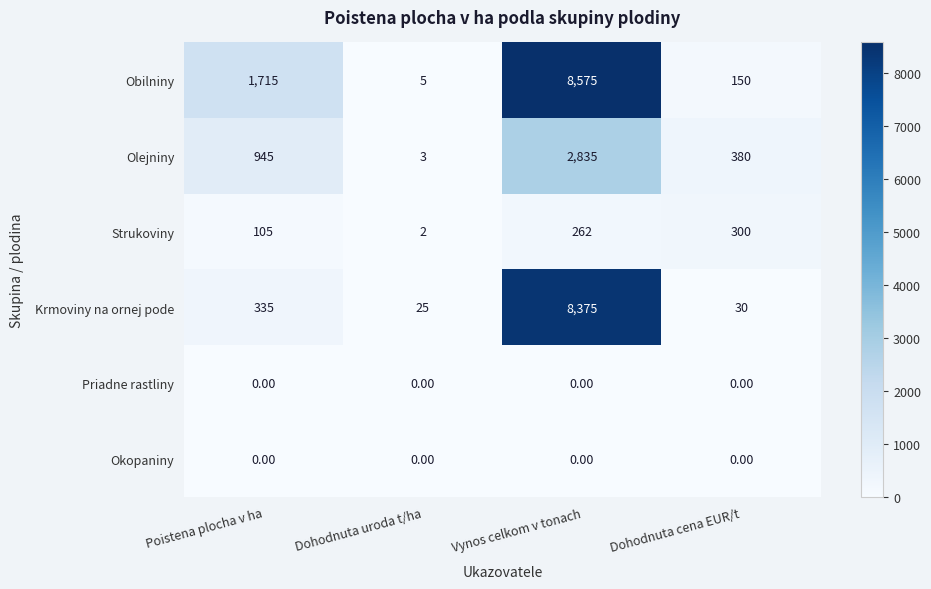

Rank the categories by Olejniny value from highest to lowest.

Vynos celkom v tonach, Poistena plocha v ha, Dohodnutа cena EUR/t, Dohodnutа uroda t/ha